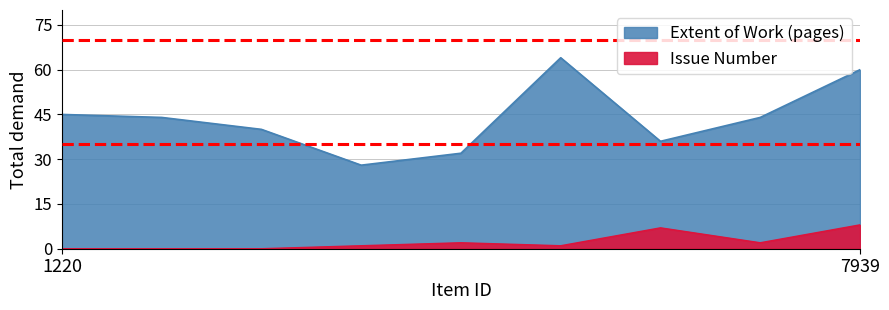

Which series has the widest spread of values?

Extent of Work